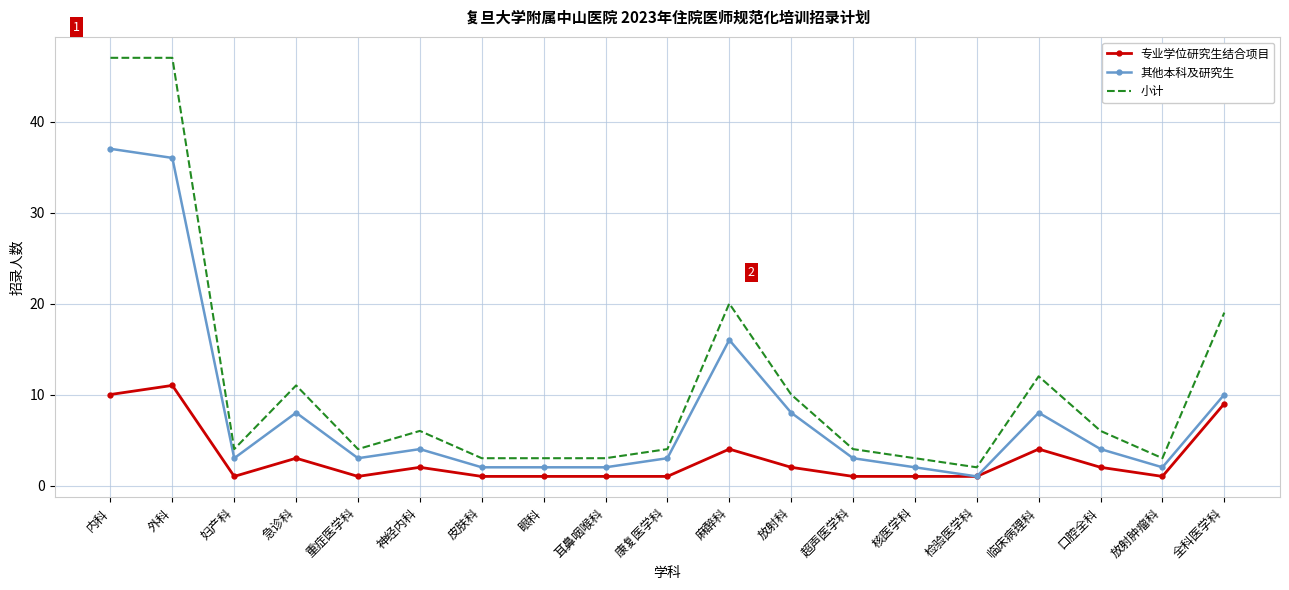

What is the average value of the 专业学位研究生结合项目 series?

3